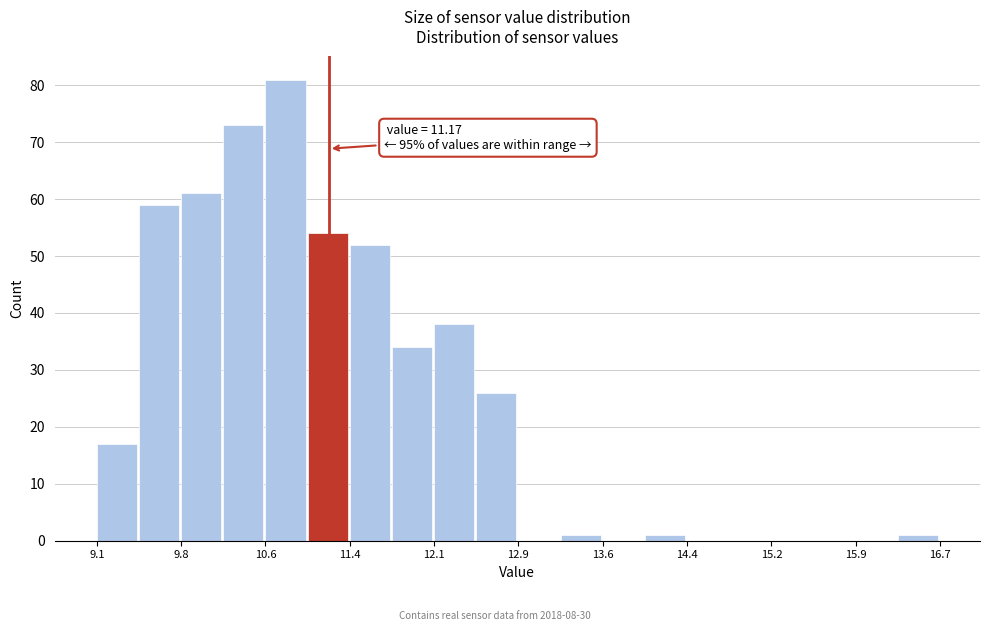

Around what value on the x-axis is the tallest bar? Give the approximate position of its centre, as read against the axis.

10.8